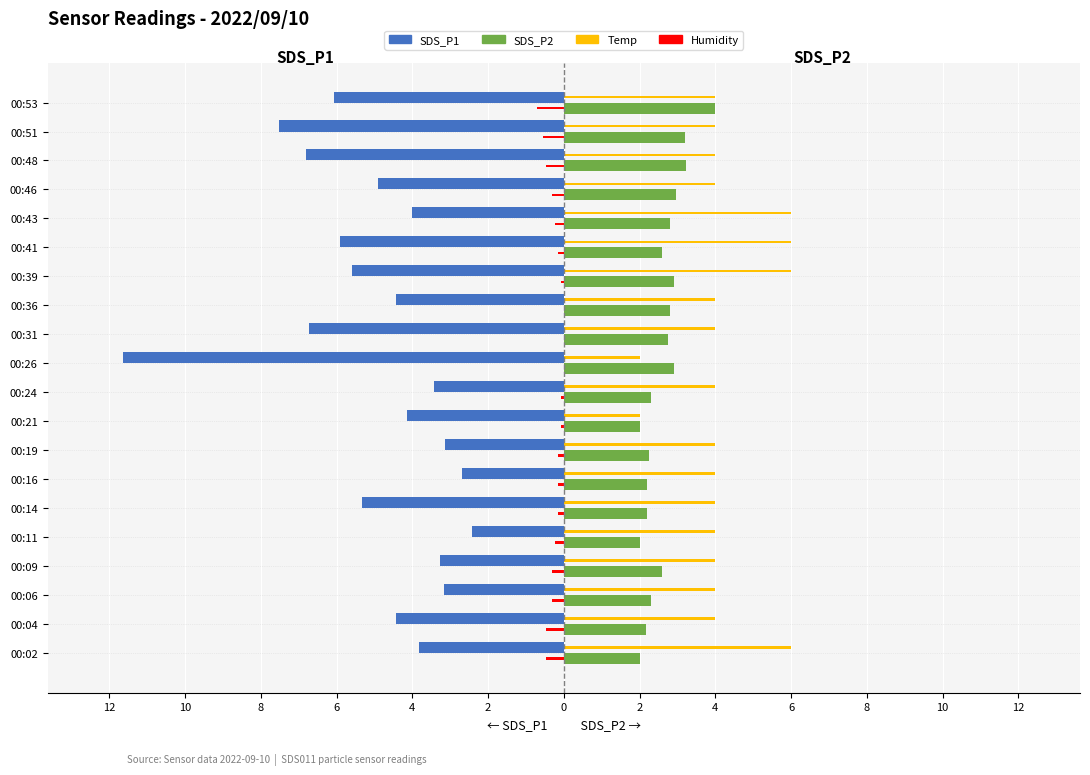

Which series has the widest spread of values?

SDS_P1